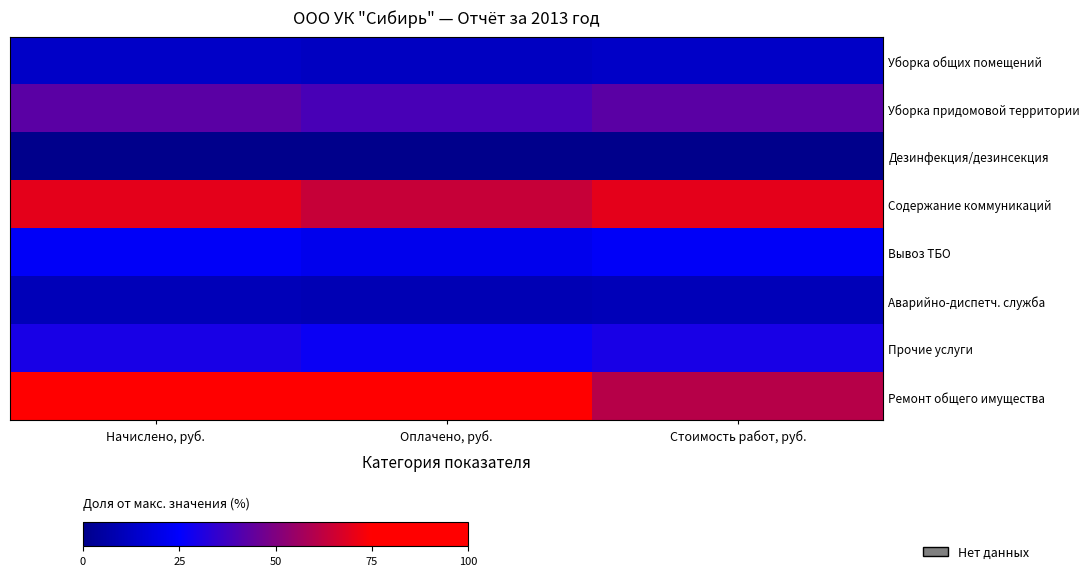

How many data points does each series have?

3